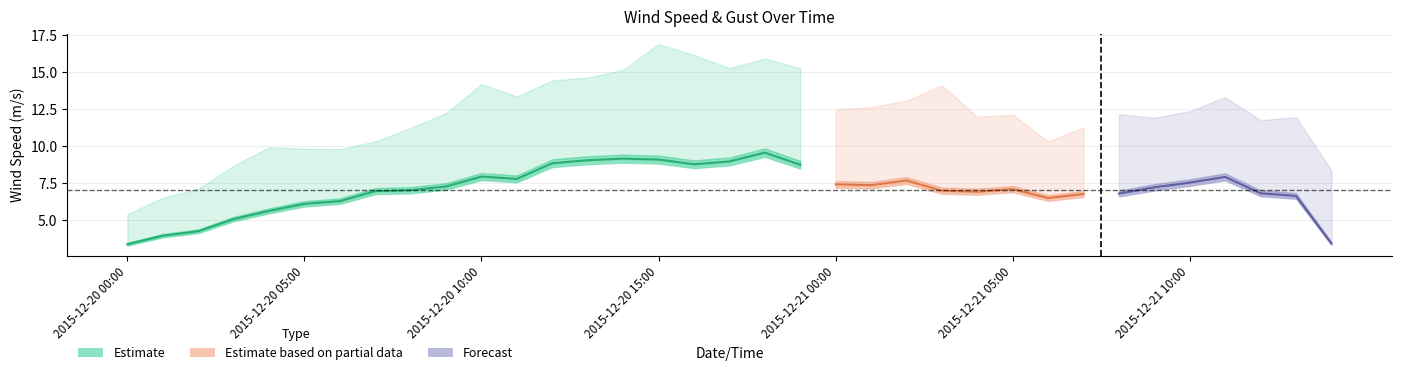

What position from the left is 14?

15